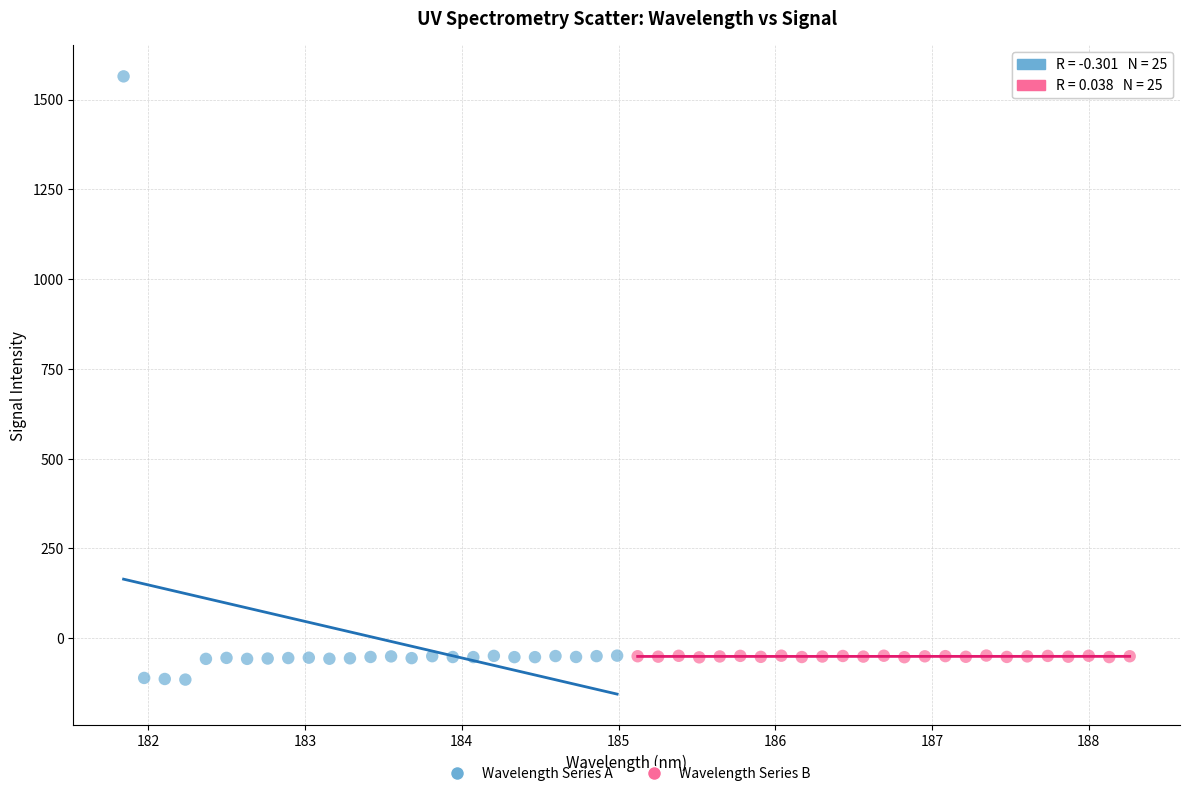

Which series has the widest spread of Y values?

Wavelength Series A